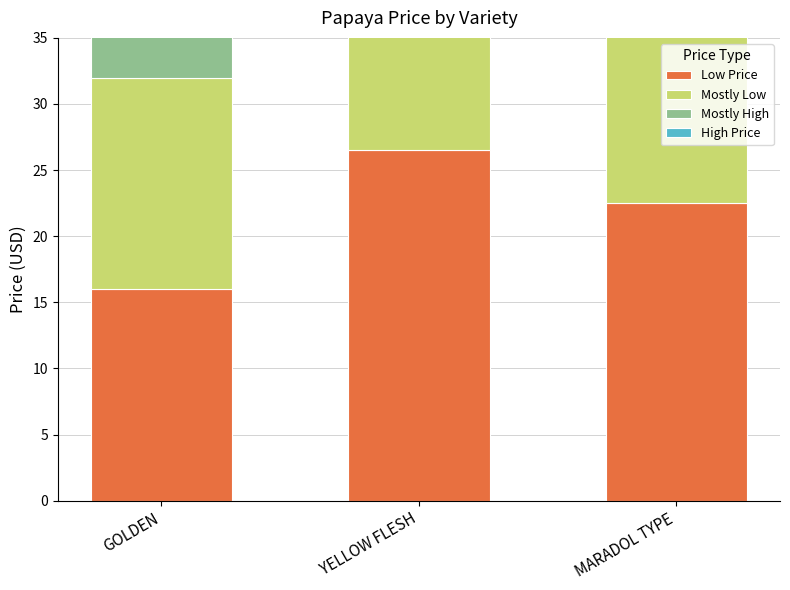

Between GOLDEN and MARADOL TYPE, which series saw the biggest shift?

Mostly High